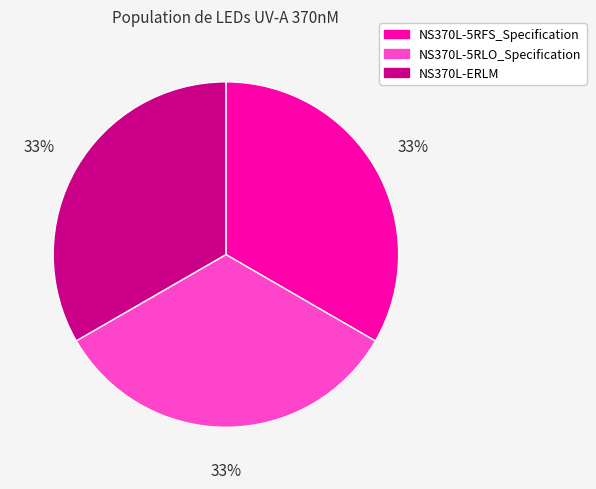

Count the number of slices in the pie.

3